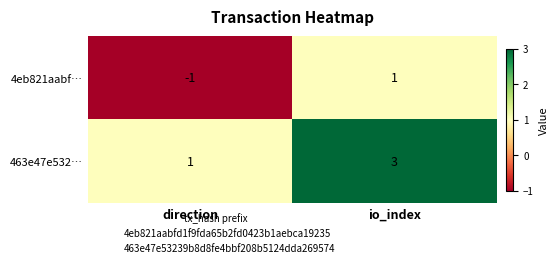

What is the total value across all series at io_index?

4